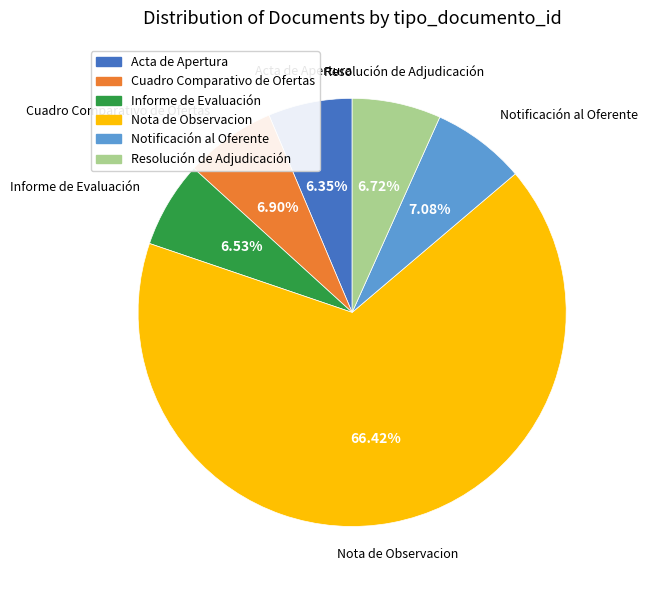

What is the ratio of the value at Cuadro Comparativo de Ofertas to the value at Notificación al Oferente?

1.0